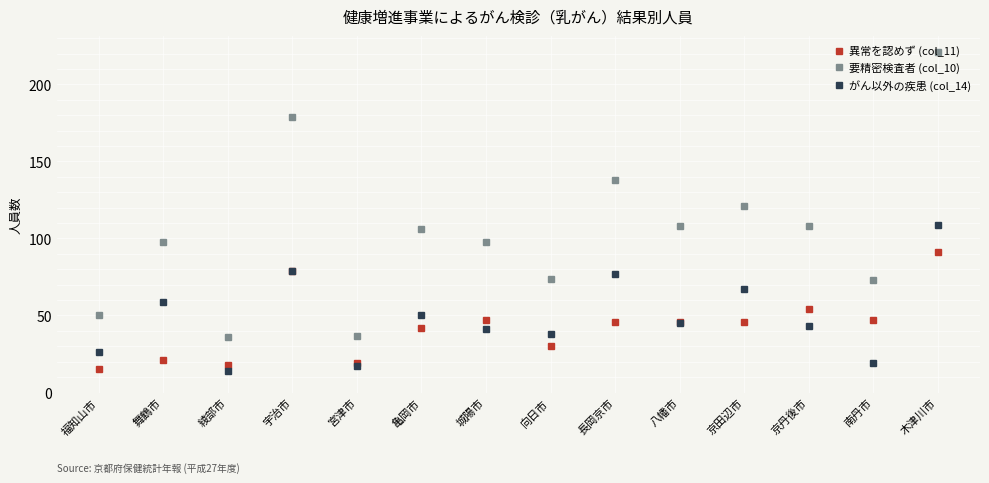

What is the label of the 6th point from the right?

長岡京市